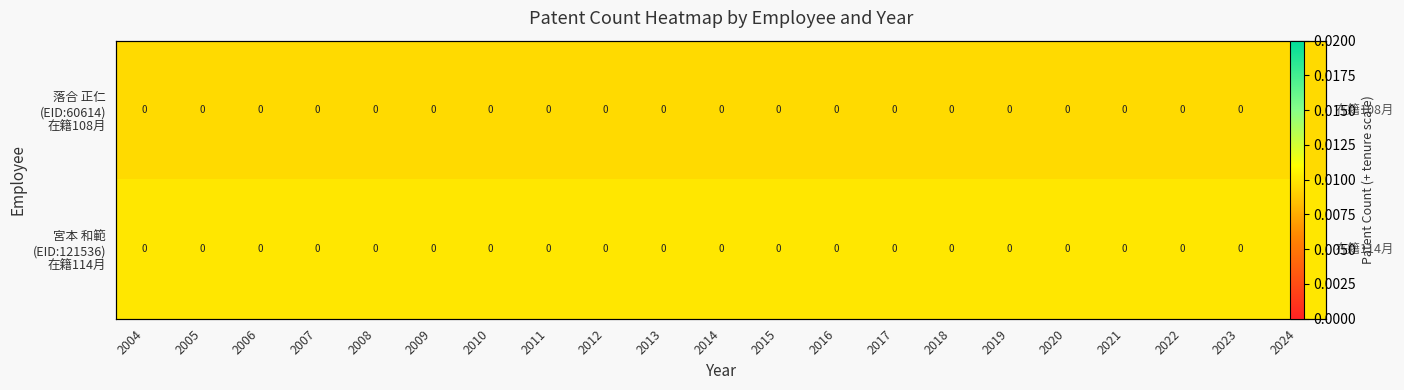

True or false: 落合 正仁 (EID:60614) 在籍108月 has a value of 0.0 at 2021.

True